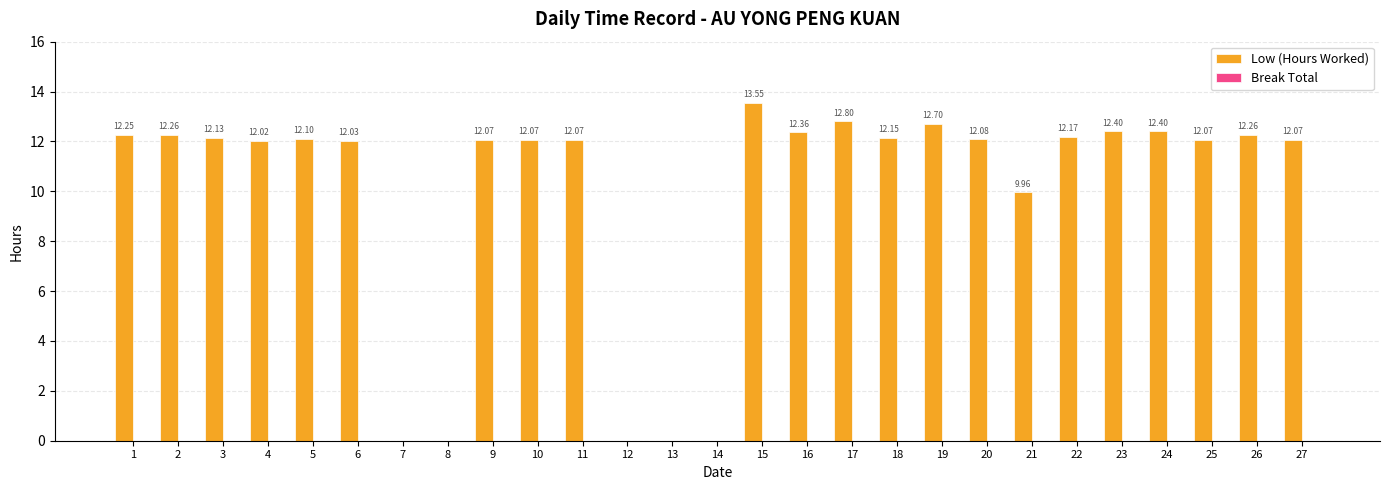

Approximately how many times larger is the value at 6 compared to 4?

1.0